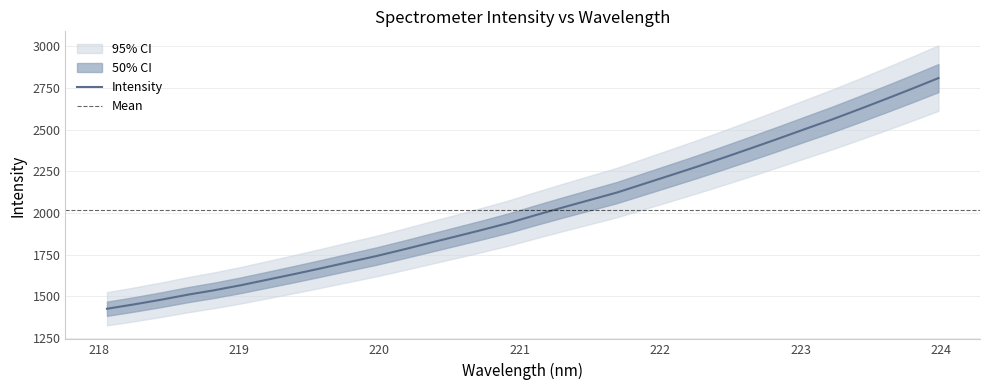

The value at 221.1174 is 1987.7. True or false?

True